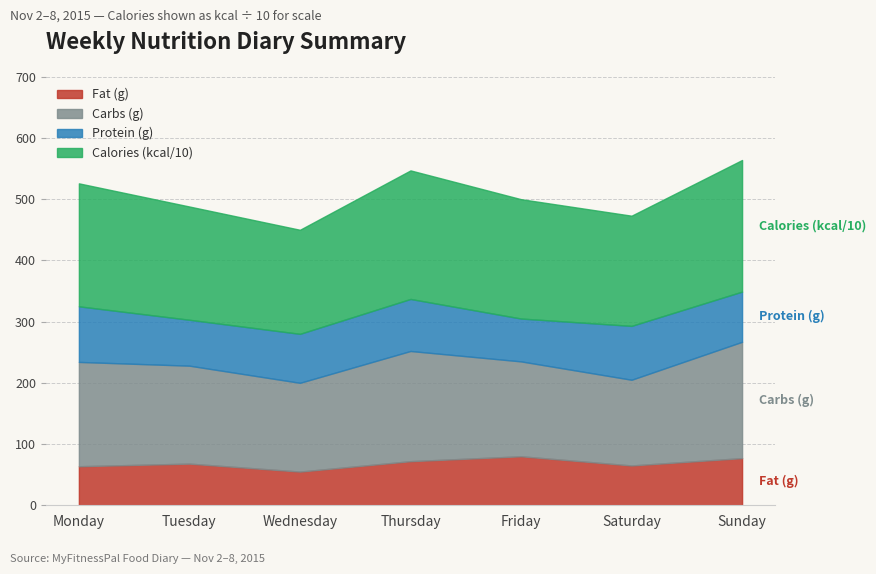

Is it true that Calories (kcal/10) equals 377.0 at Thursday?

False